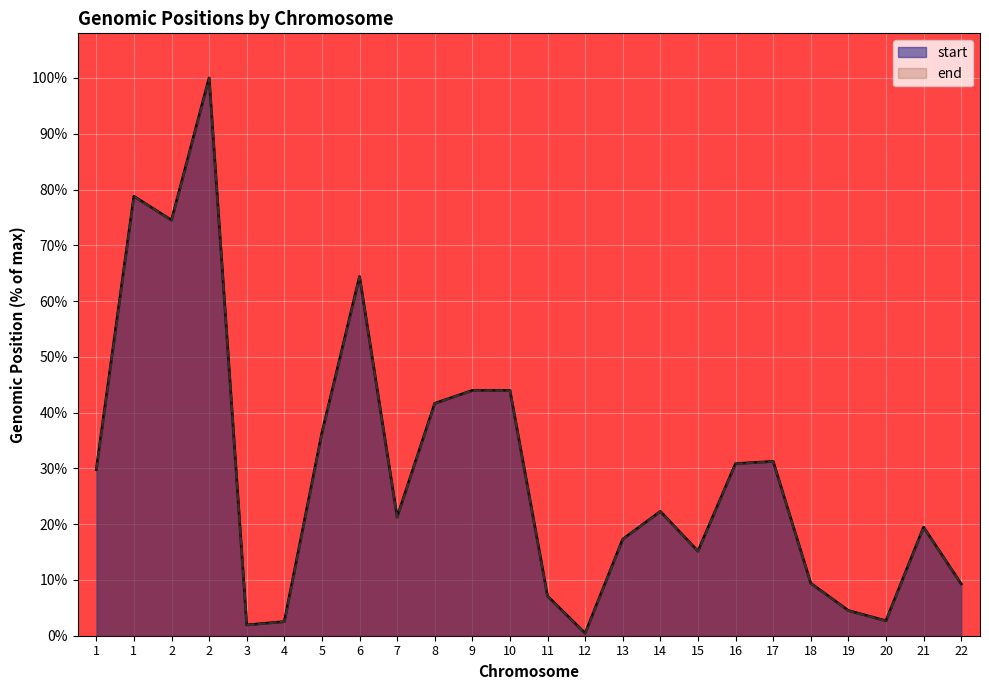

At which category does end reach its first local valley?

2